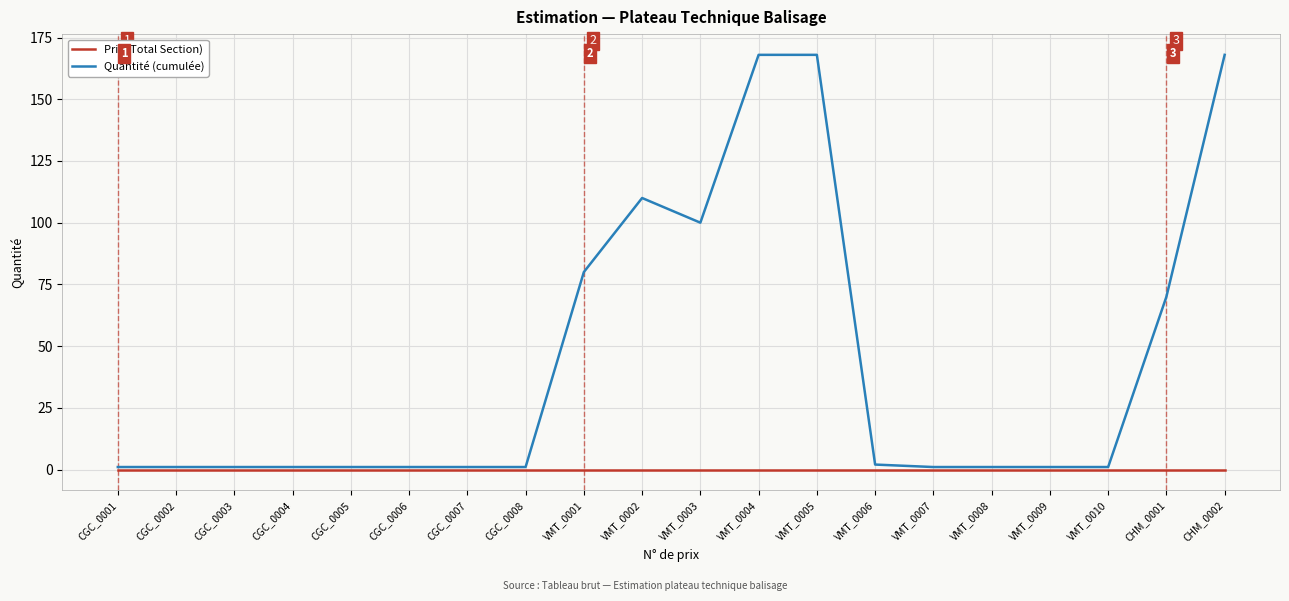

At which label is Quantité (cumulée) closest to 84?

VMT_0001